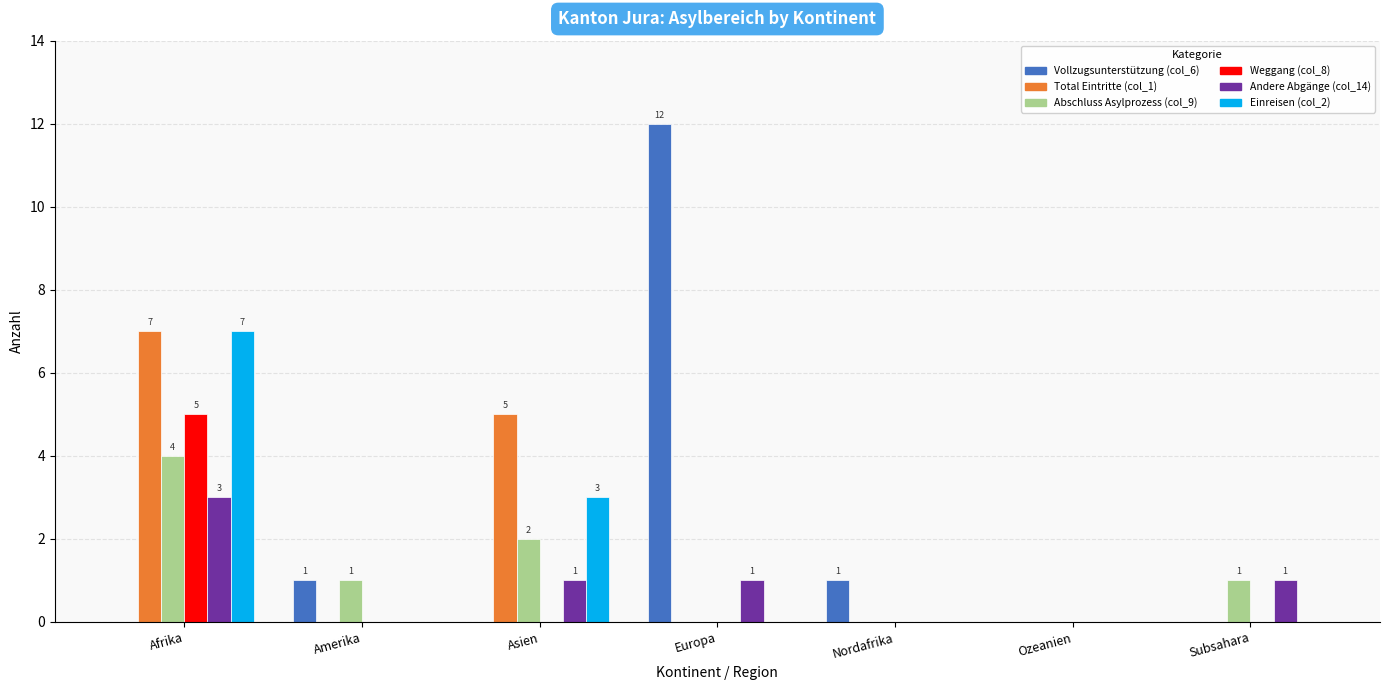

What is the greatest value displayed?

12